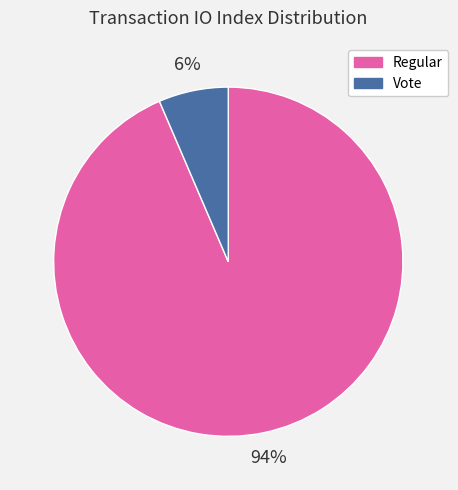

To the nearest percent, what portion does Regular represent?

94%